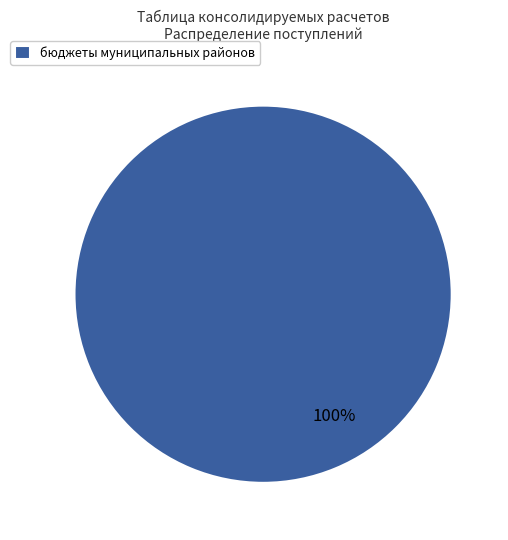

Which slice represents more than half of the pie?

бюджеты муниципальных районов